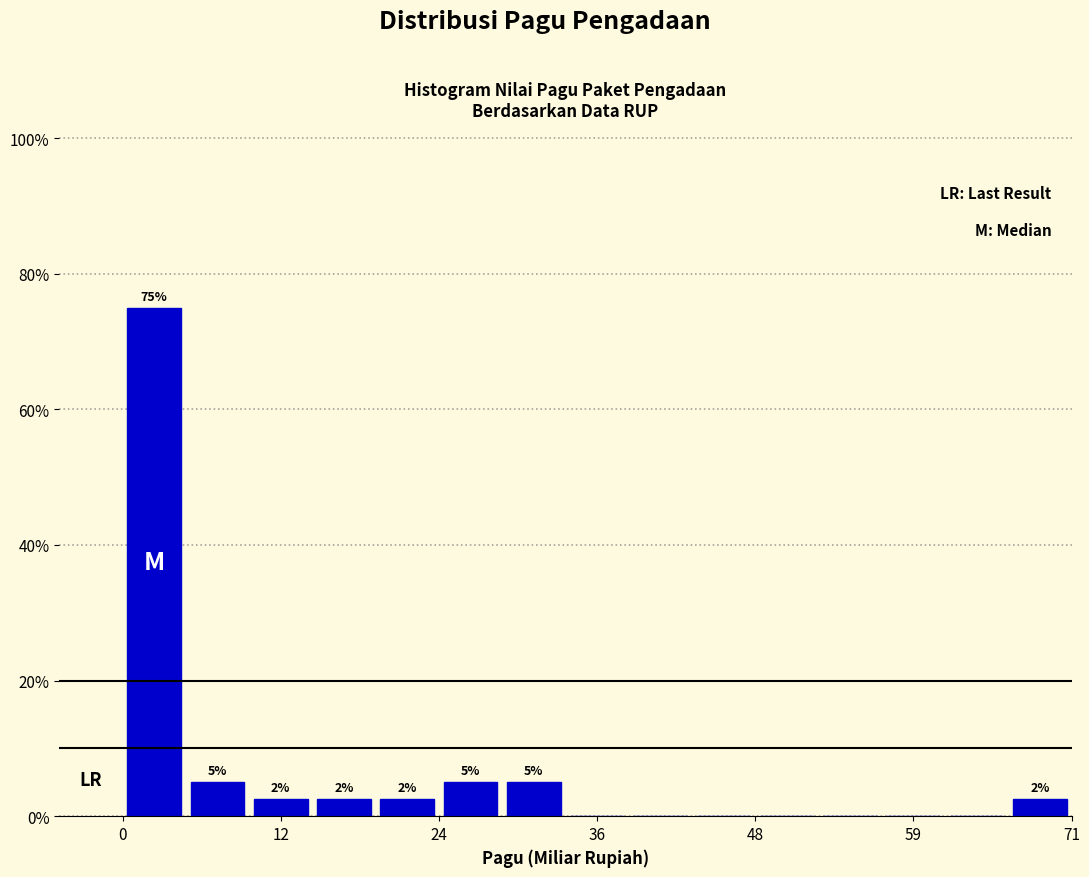

Around what value on the x-axis is the tallest bar? Give the approximate position of its centre, as read against the axis.

2